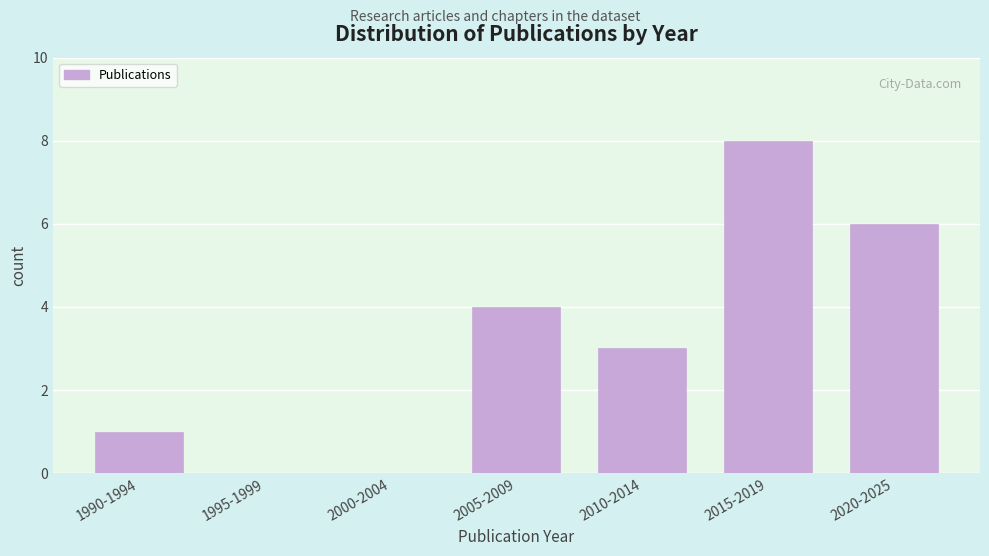

Reading right to left, what are all the values shown in this chart?

2020-2025=6	2015-2019=8	2010-2014=3	2005-2009=4	2000-2004=0	1995-1999=0	1990-1994=1